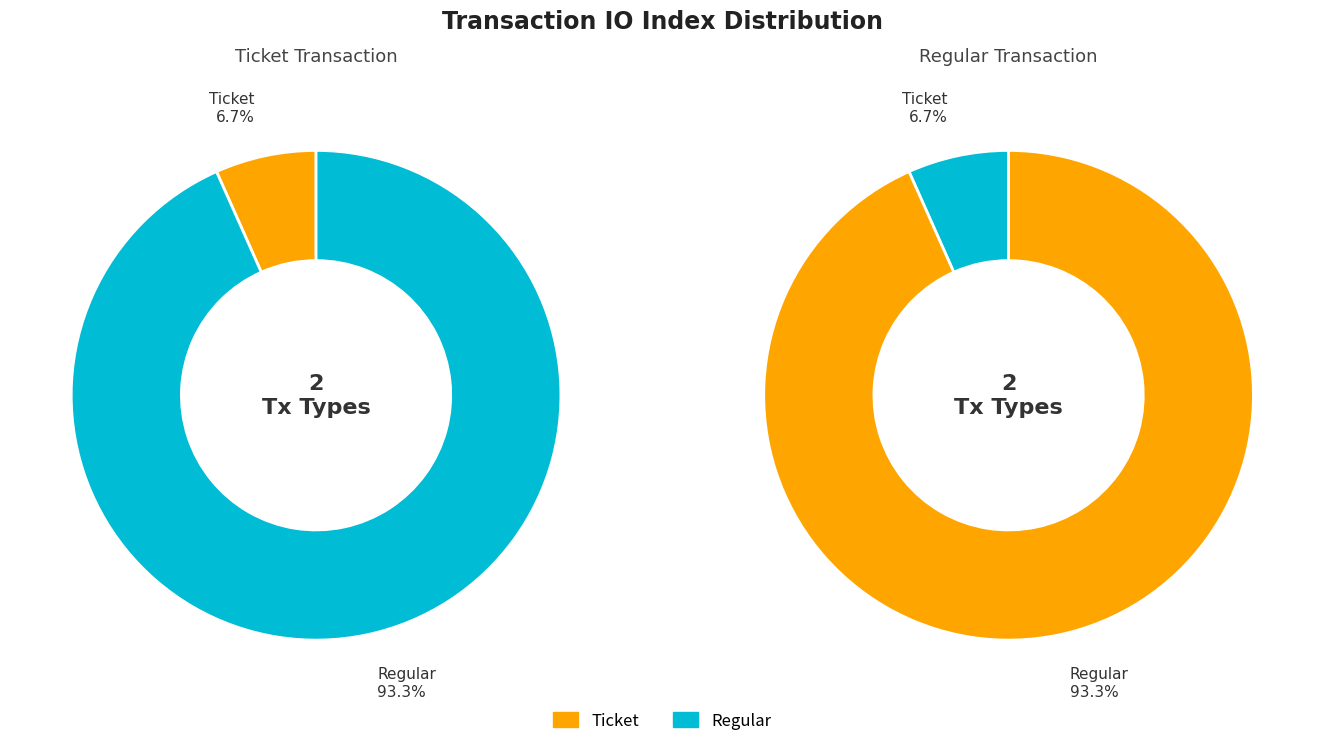

Combined, do Ticket and Regular account for over 50%?

Yes